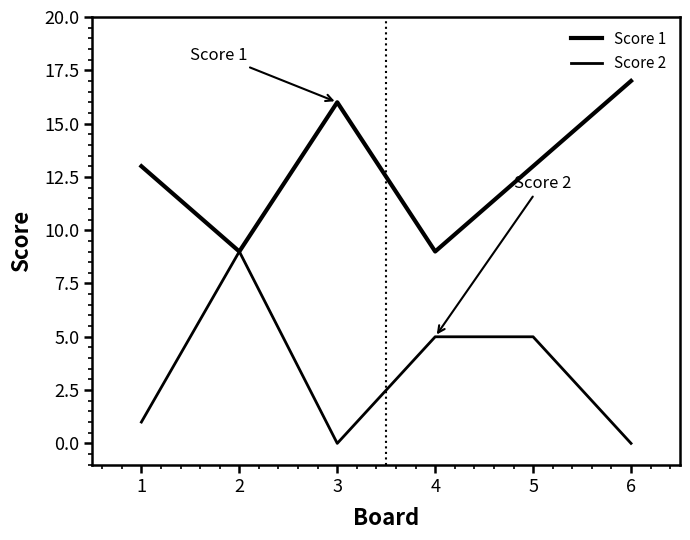

What is the value of the Score 2 point at the 5th from the left?

5